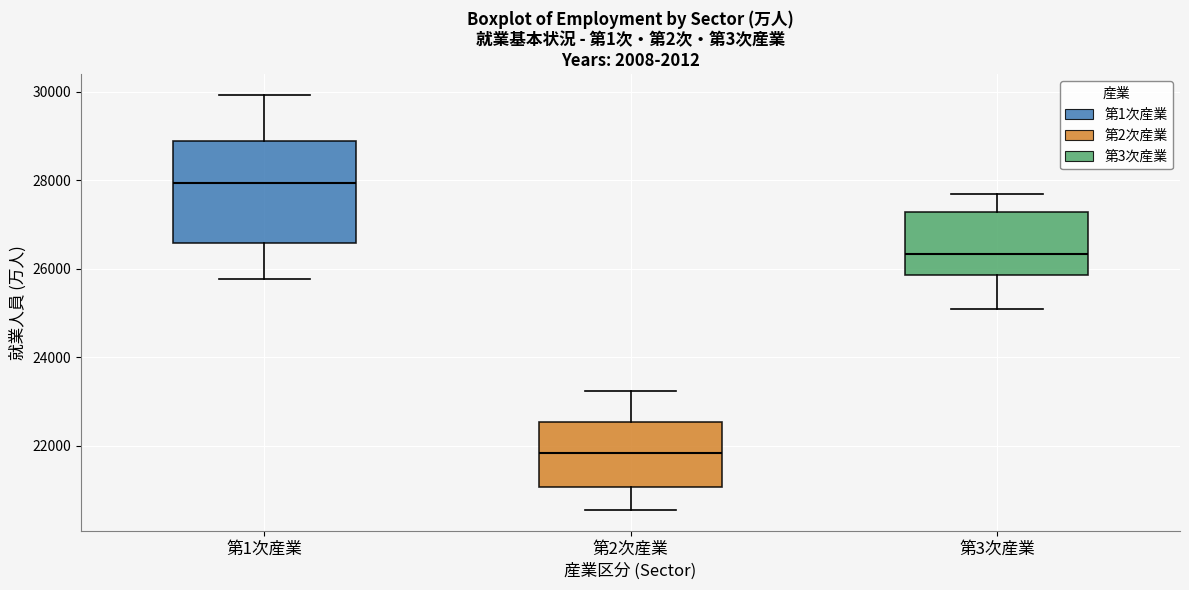

Comparing the boxes themselves (not the whiskers), which one is the tallest?

第1次産業